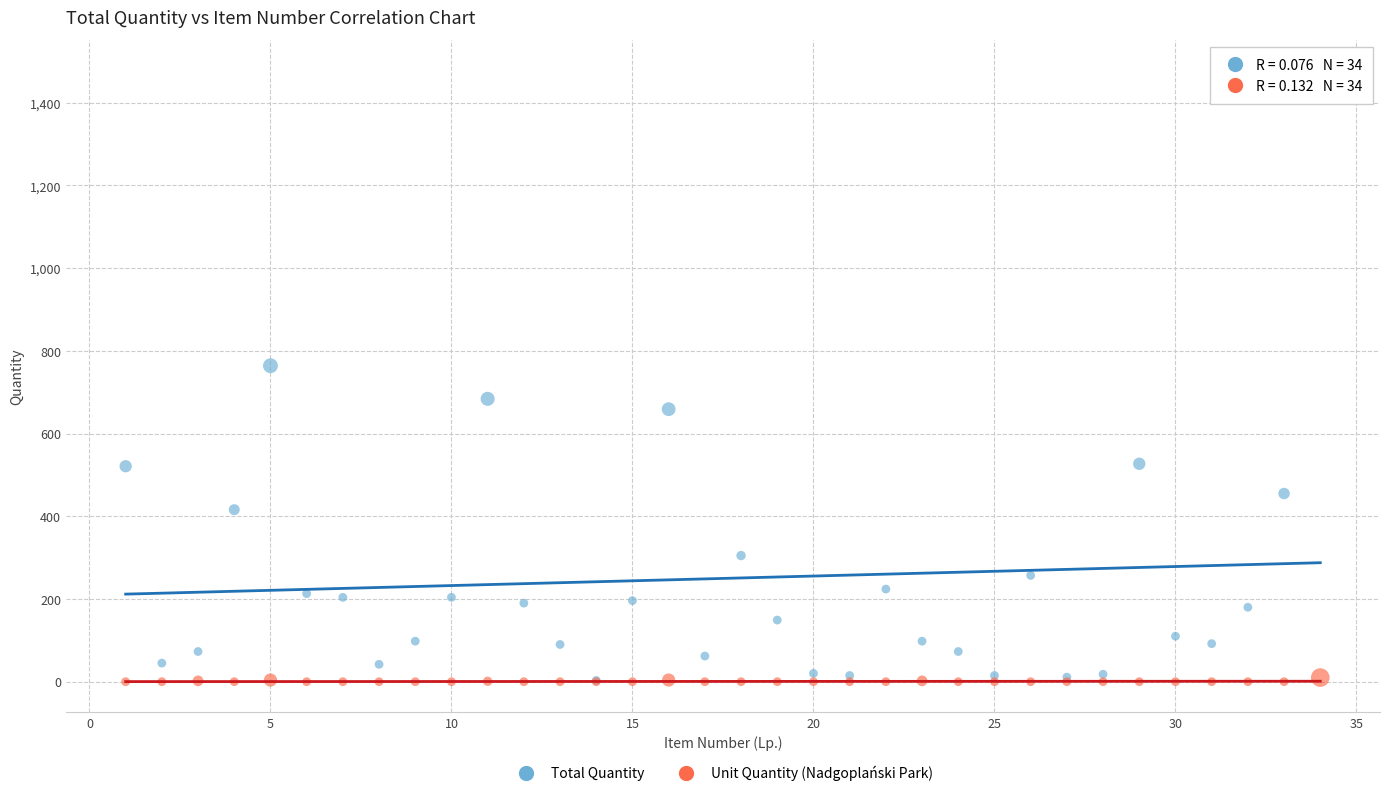

Across all series, what Y value is closest to 739?

764